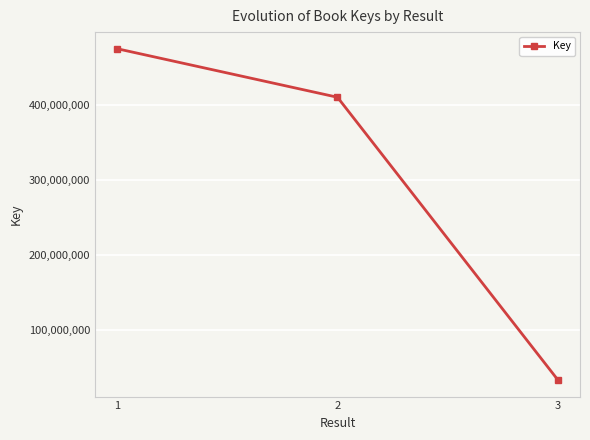

How many lines are shown in the chart?

1